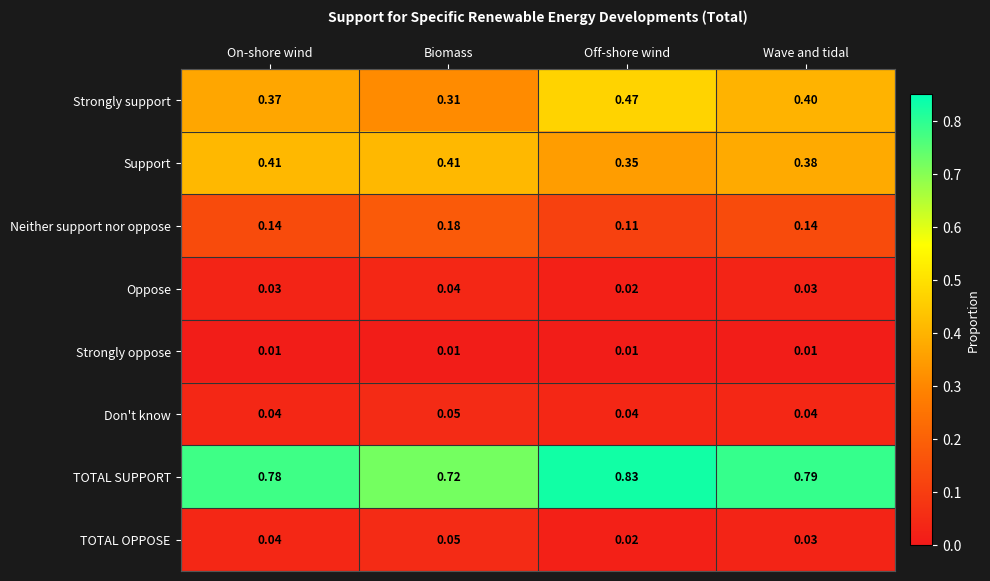

At which category is the sum across all series the highest?

Off-shore wind